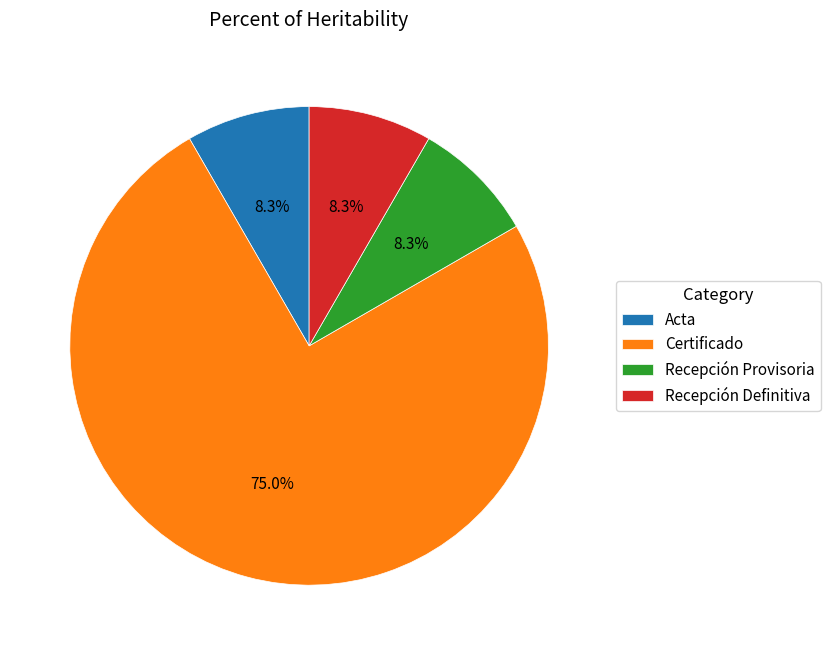

True or false: Certificado accounts for 75% of the total.

True